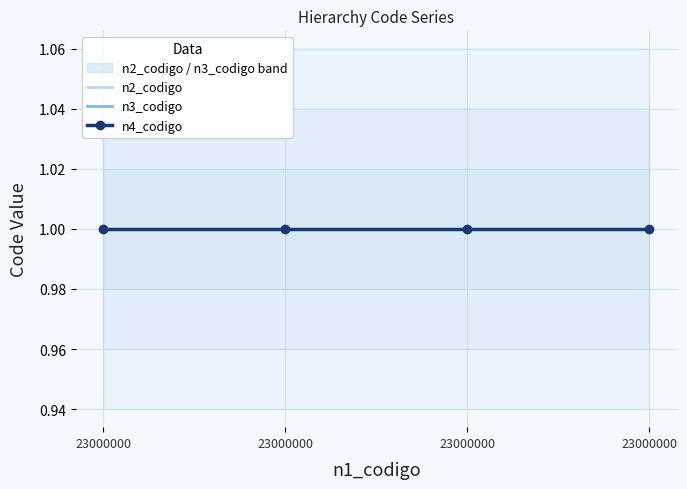

What is the total value across all series at 23000000?

3.0